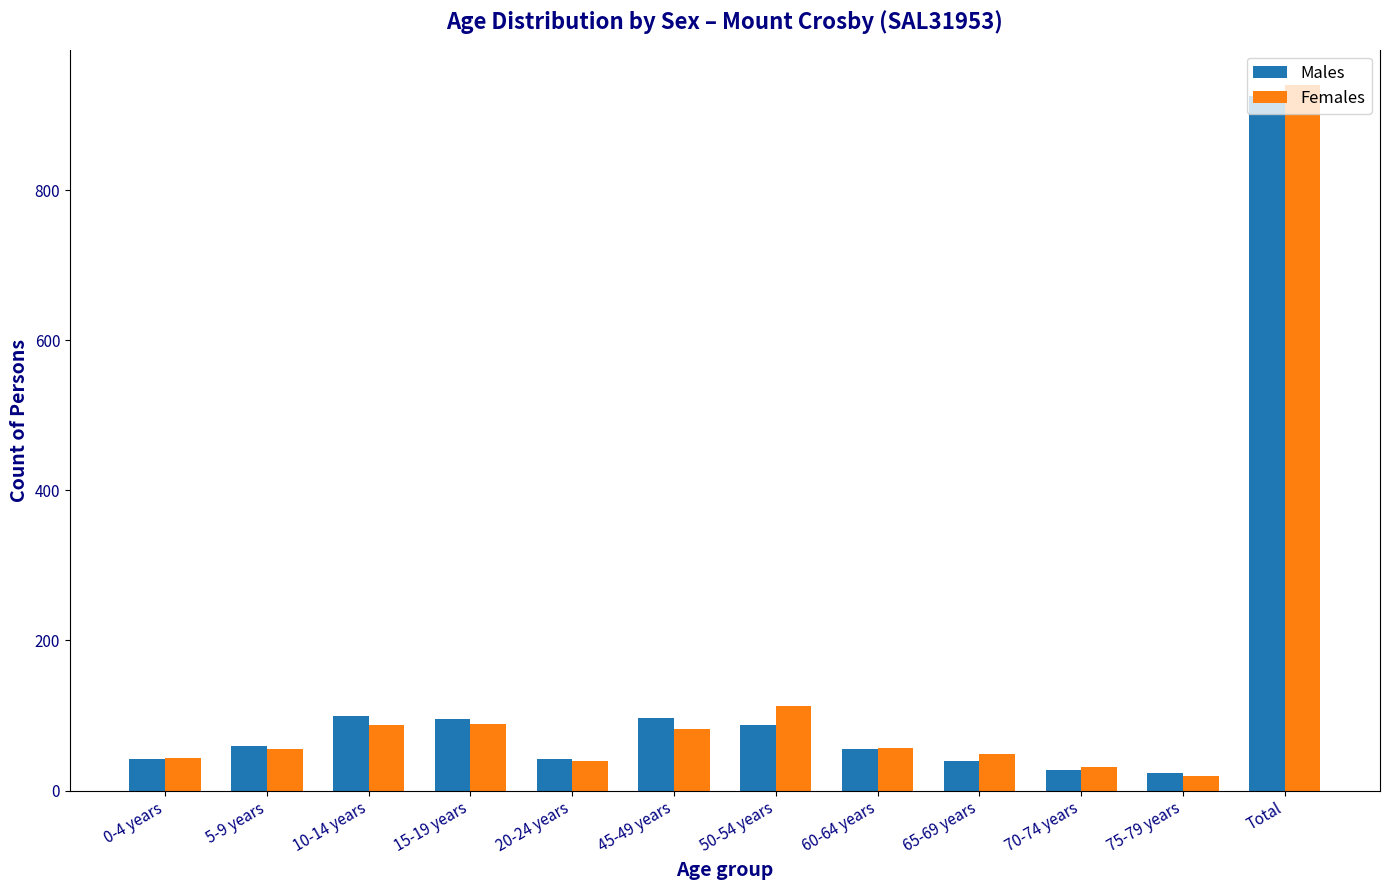

True or false: Females has a value of 42 at 45-49 years.

False